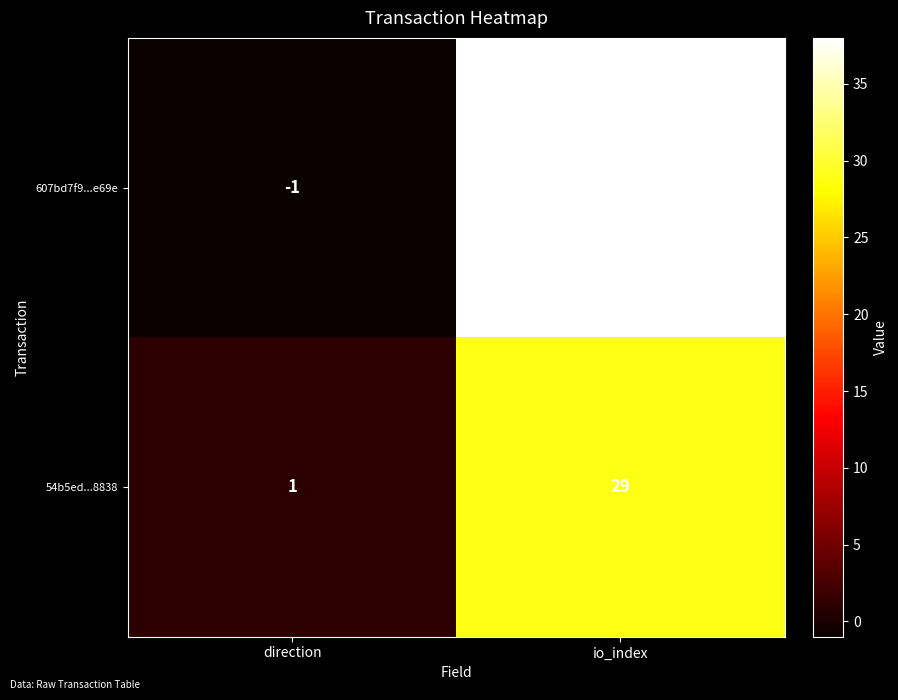

What is the maximum value shown in the chart?

38